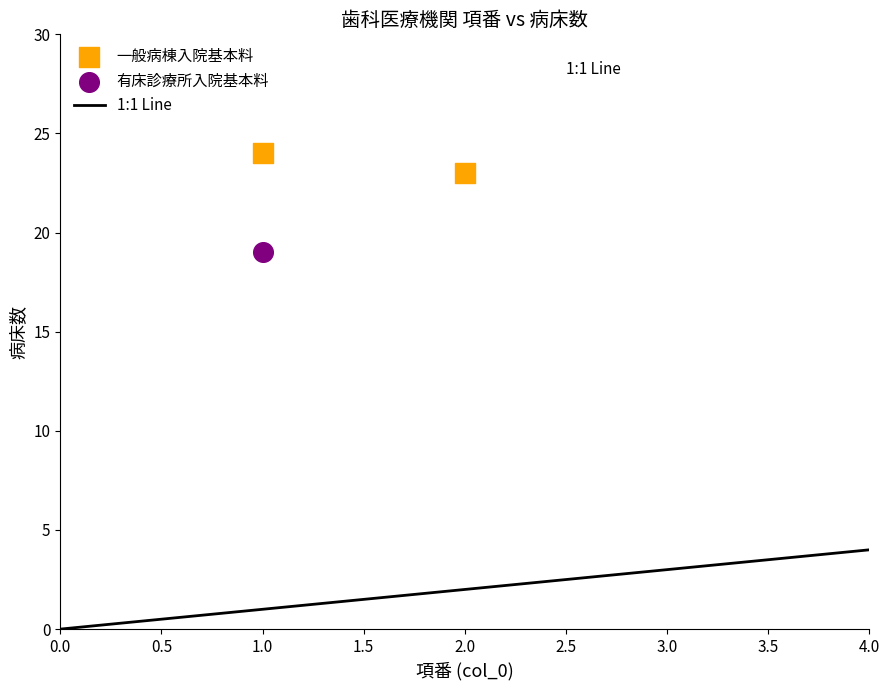

Which series contains the lowest Y value?

有床診療所入院基本料